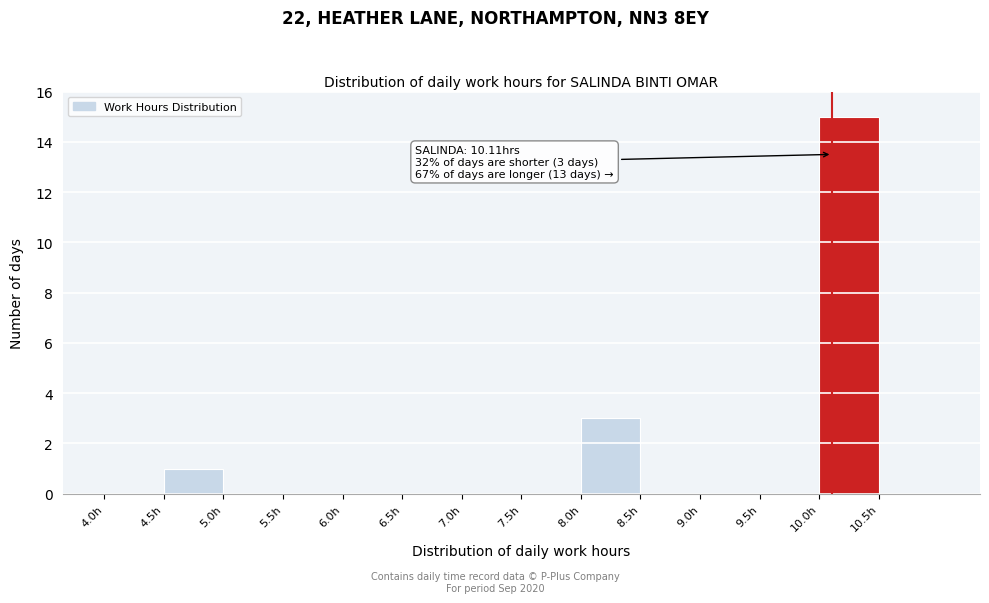

Which range on the x-axis has the tallest bar?

10.0 to 10.5